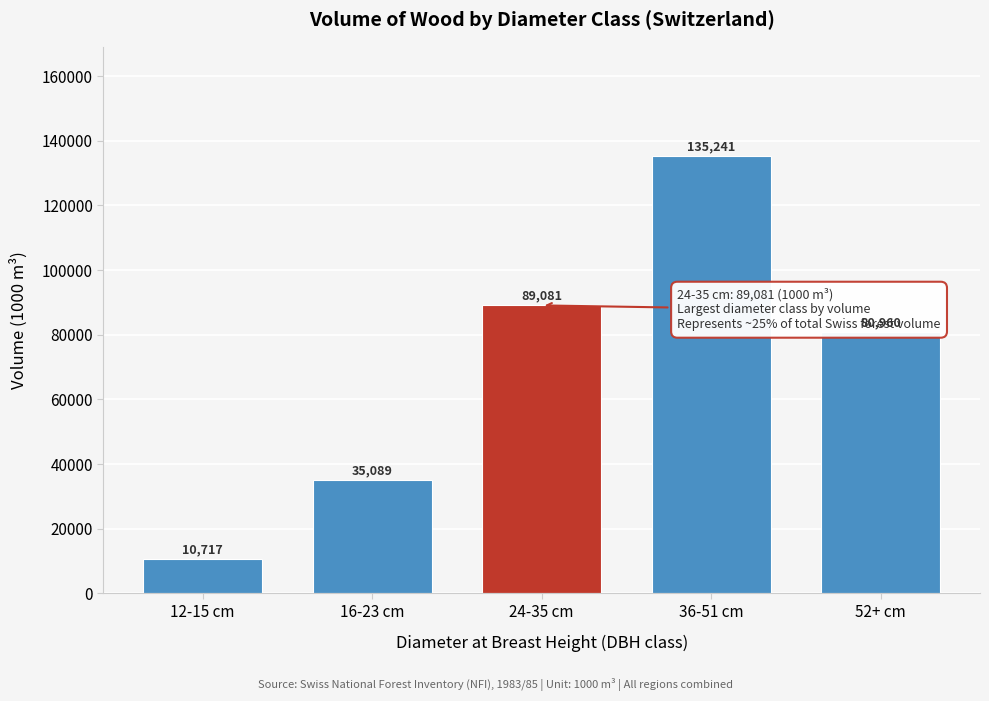

Reading right to left, extract all data points from this chart.

80960	135241	89081	35089	10717